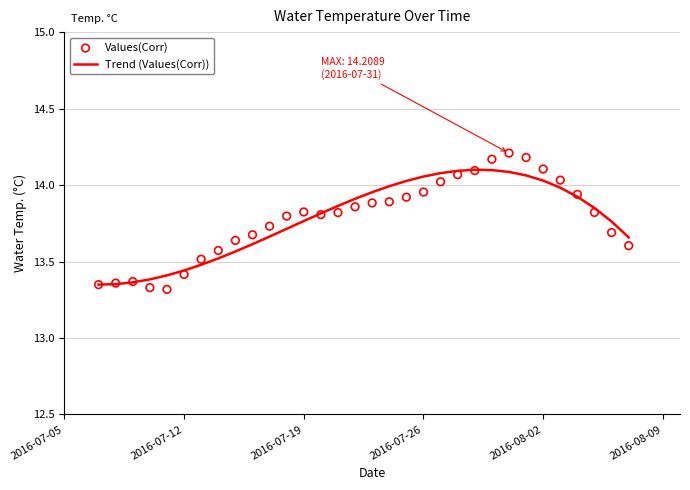

Is the value of Values(Corr) at 2016-07-05 greater than the value of Trend (Values(Corr)) at 13?

No